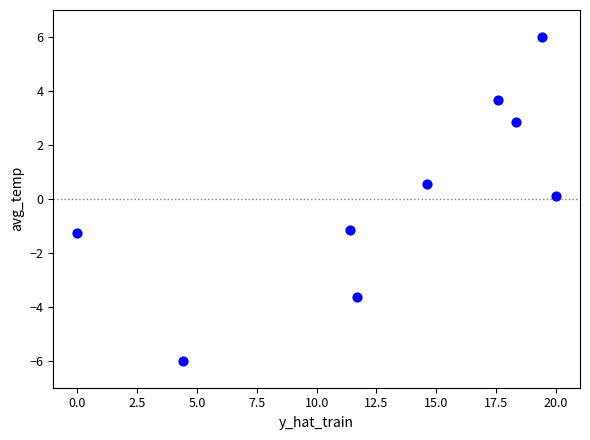

What is the average X value?

13.0